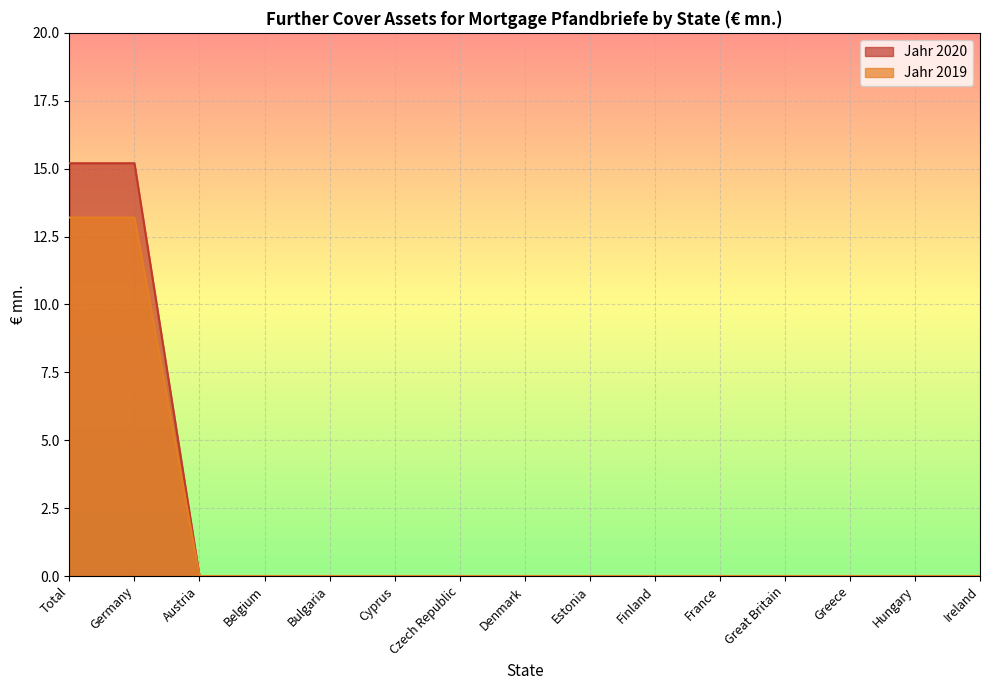

Rank the series by their average value, from lowest to highest.

Jahr 2019, Jahr 2020